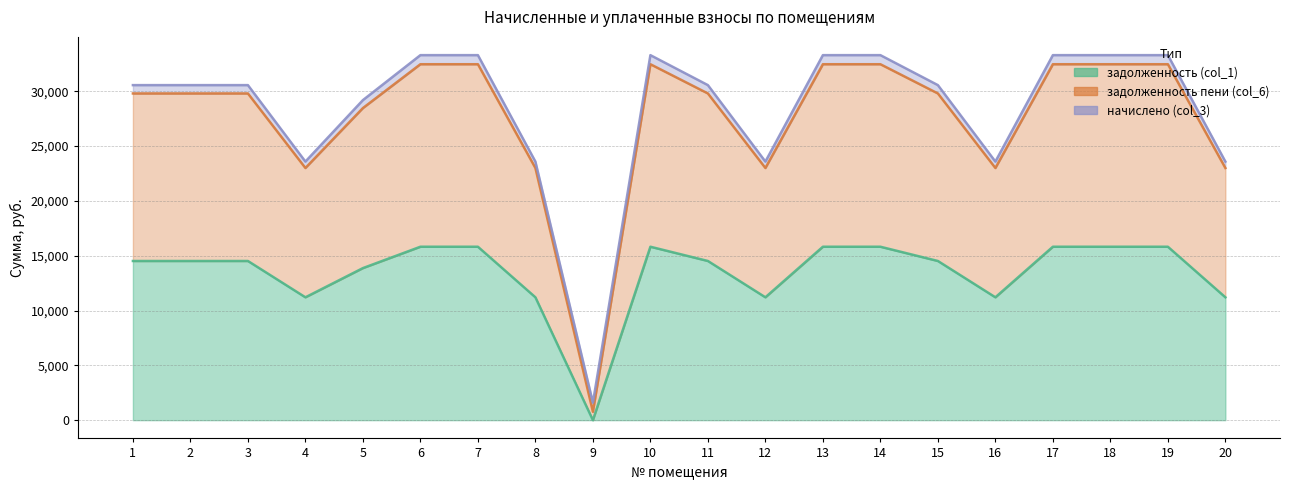

True or false: задолженность пени (col_6) and задолженность (col_1) cross at least once.

False